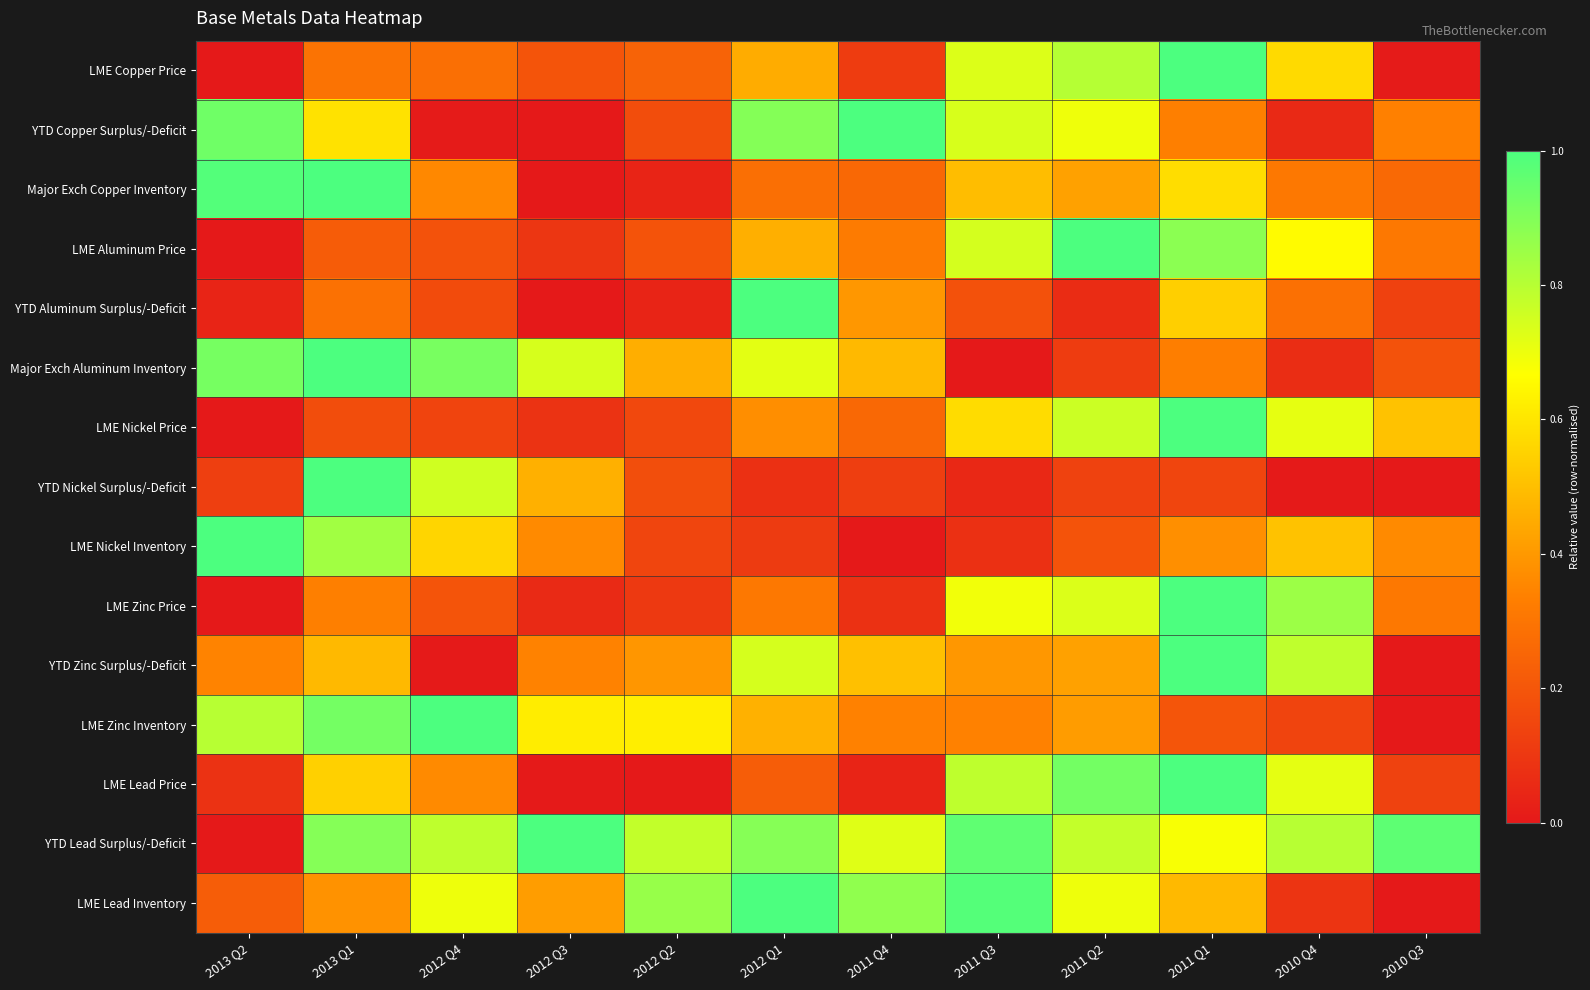

At which category is the sum across all series the highest?

2011 Q1